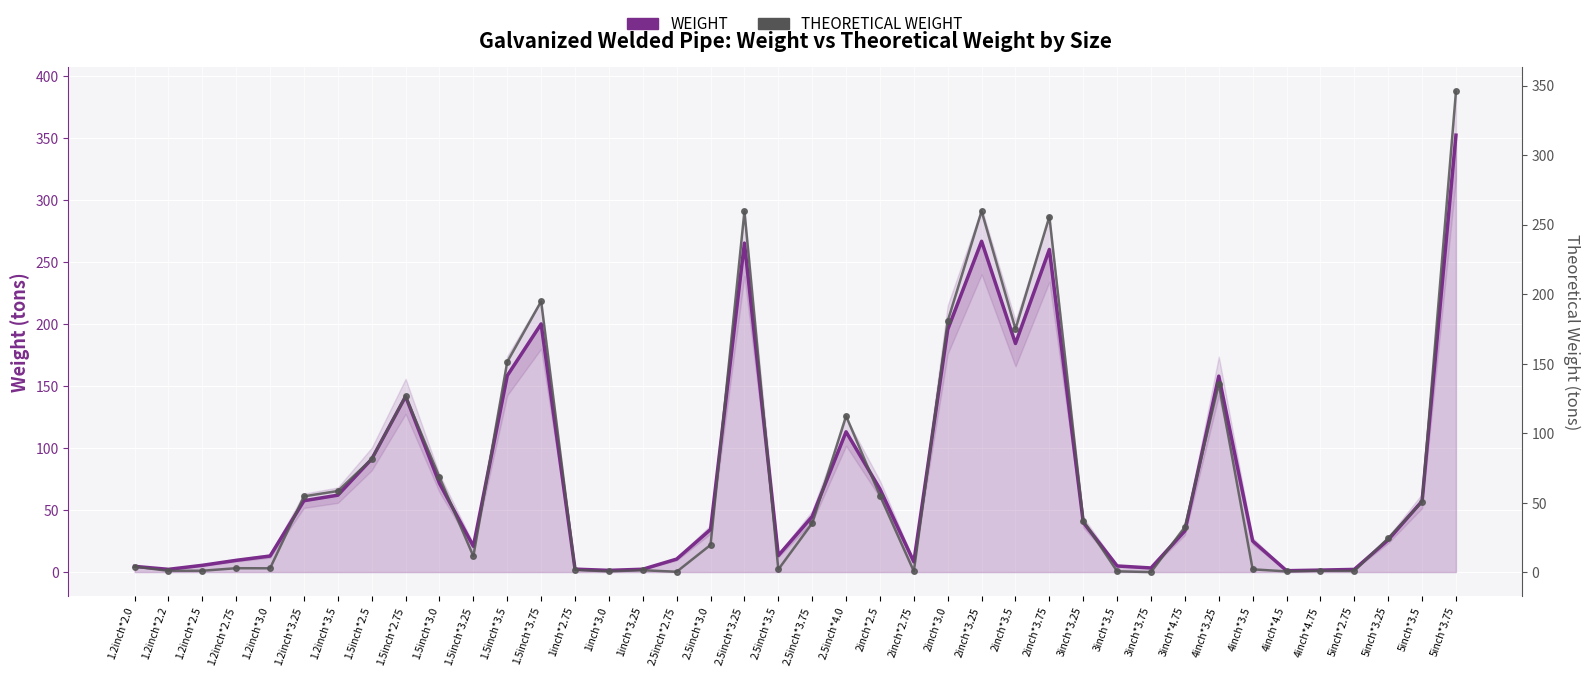

Is it true that WEIGHT equals 199.6 at 1.5inch*2.75?

False